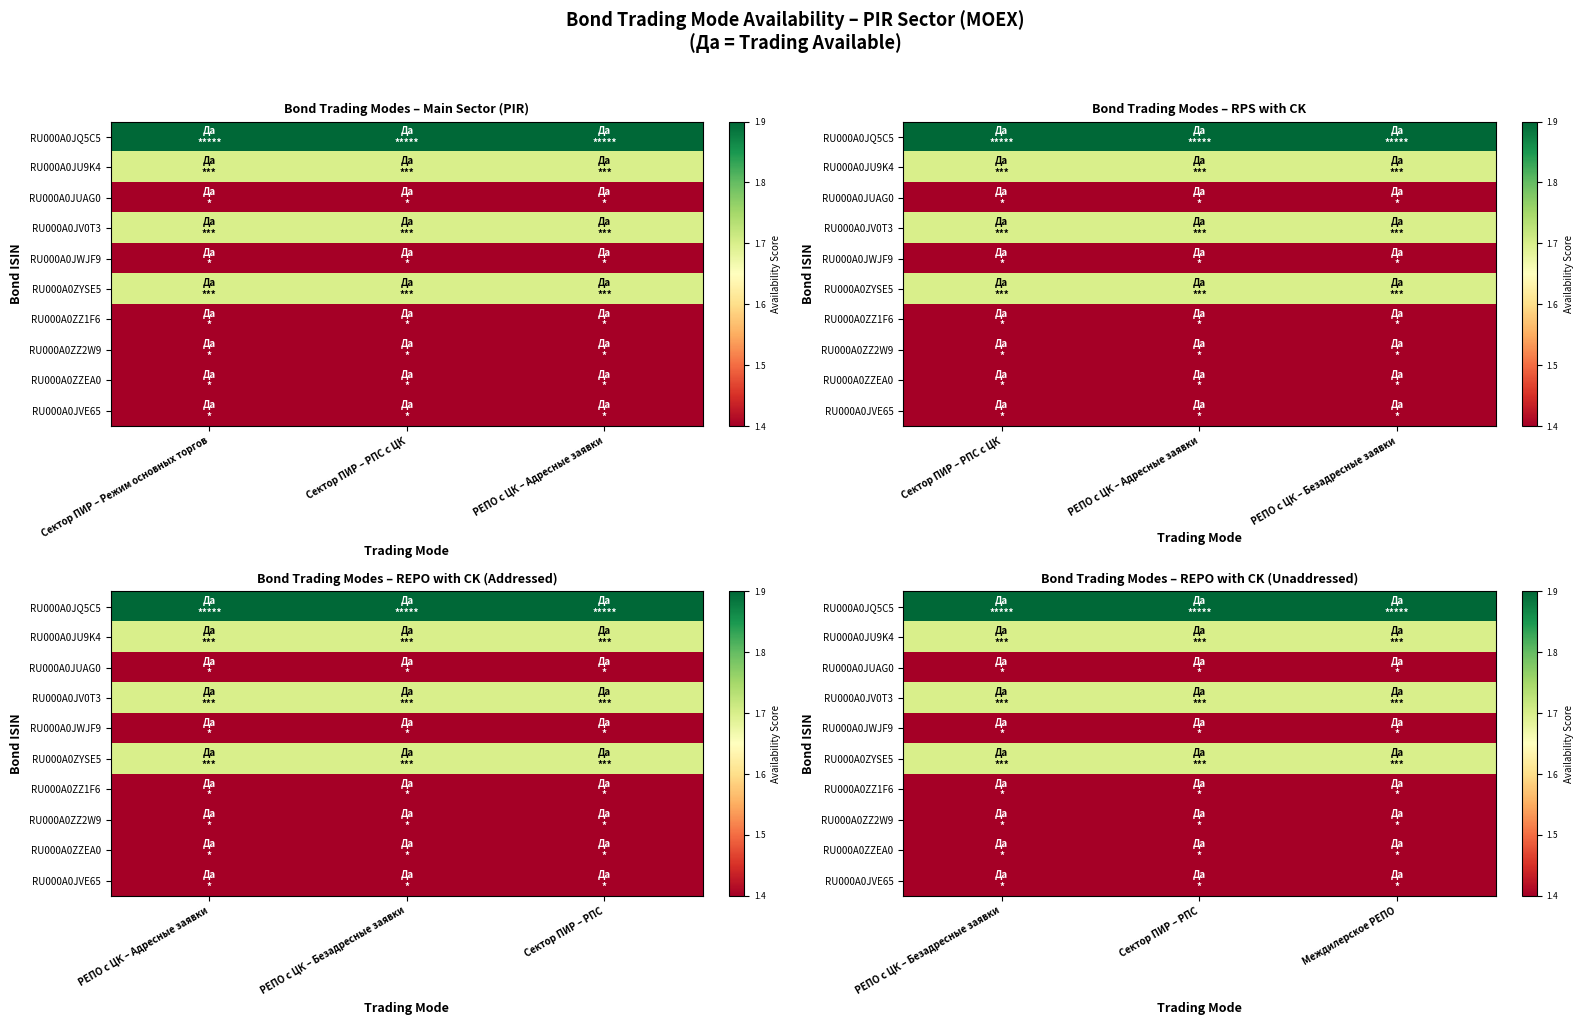

At which category does the chart reach its peak across all series?

РЕПО с ЦК – Безадресные заявки